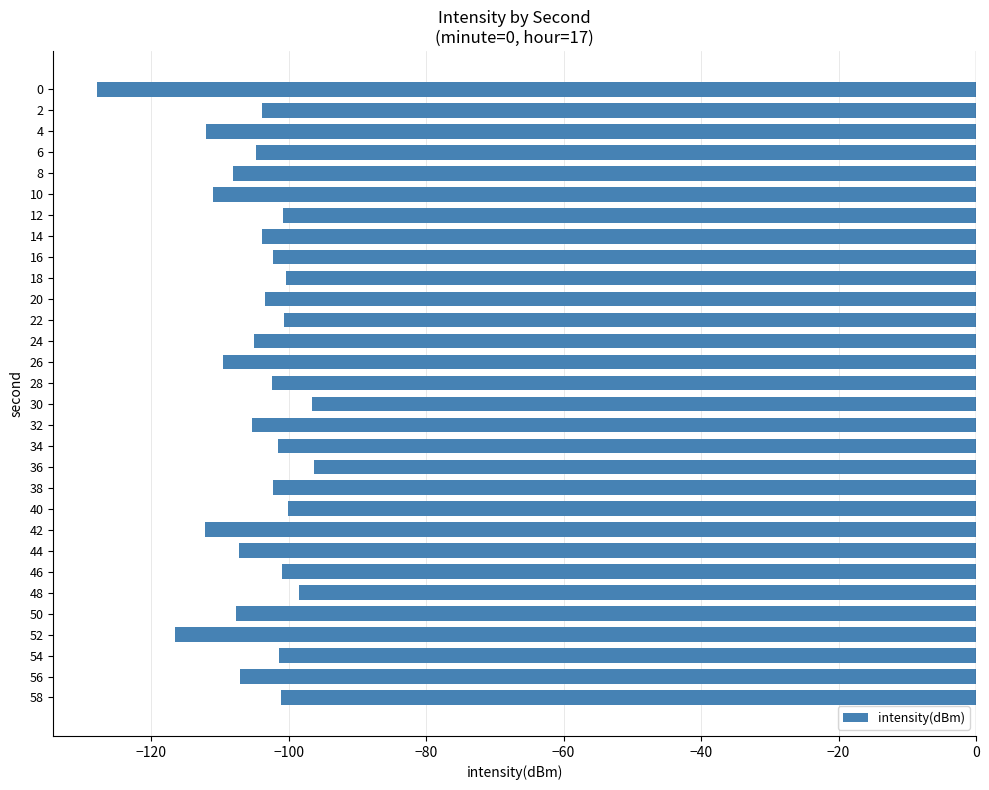

How many values are below -103?

16